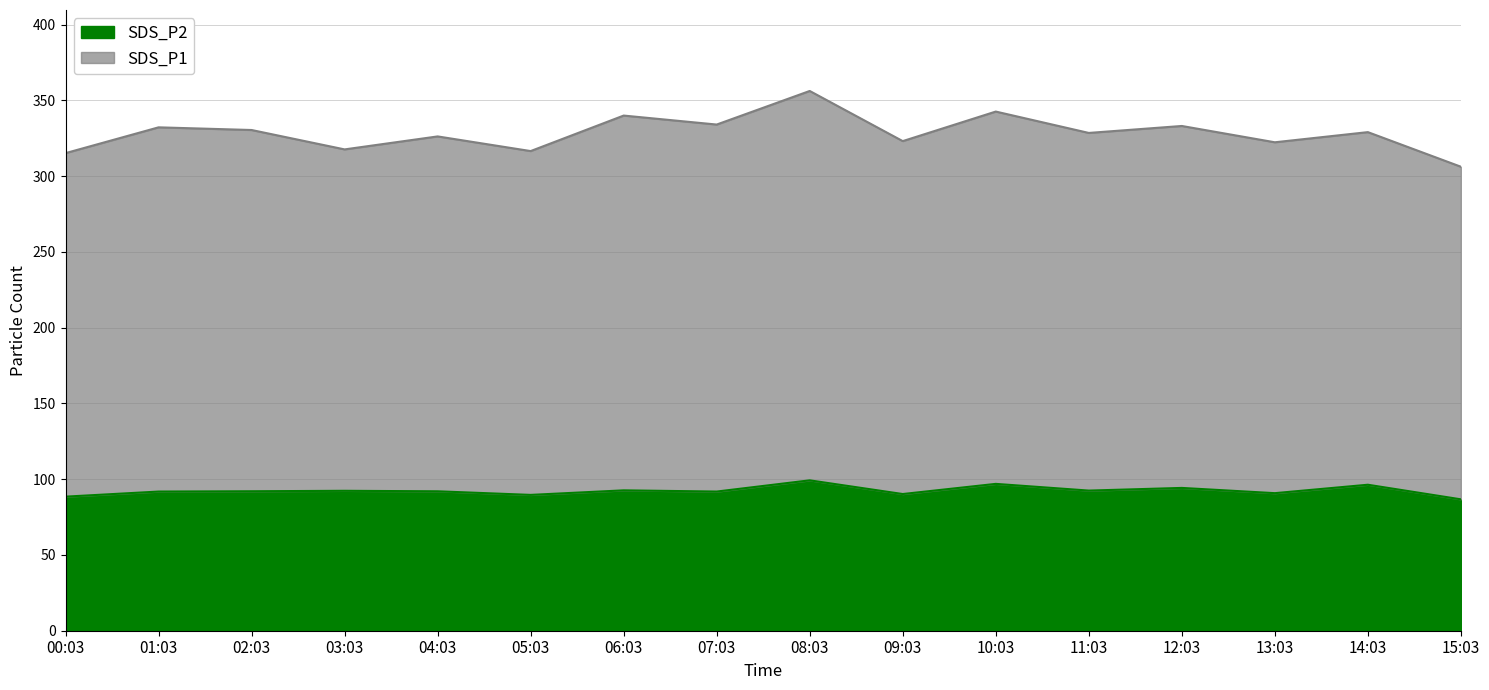

Reading left to right, what are all the values shown in this chart?

SDS_P1: 00:03=315.1	01:03=332.2	02:03=330.4	03:03=317.6	04:03=326.2	05:03=316.5	06:03=339.9	07:03=334.0	08:03=356.2	09:03=323.1	10:03=342.6	11:03=328.5	12:03=333.1	13:03=322.3	14:03=329.0	15:03=306.2
SDS_P2: 00:03=88.5	01:03=91.8	02:03=92.0	03:03=92.3	04:03=92.0	05:03=89.6	06:03=92.6	07:03=91.8	08:03=99.2	09:03=90.2	10:03=96.9	11:03=92.5	12:03=94.2	13:03=90.8	14:03=96.3	15:03=86.7